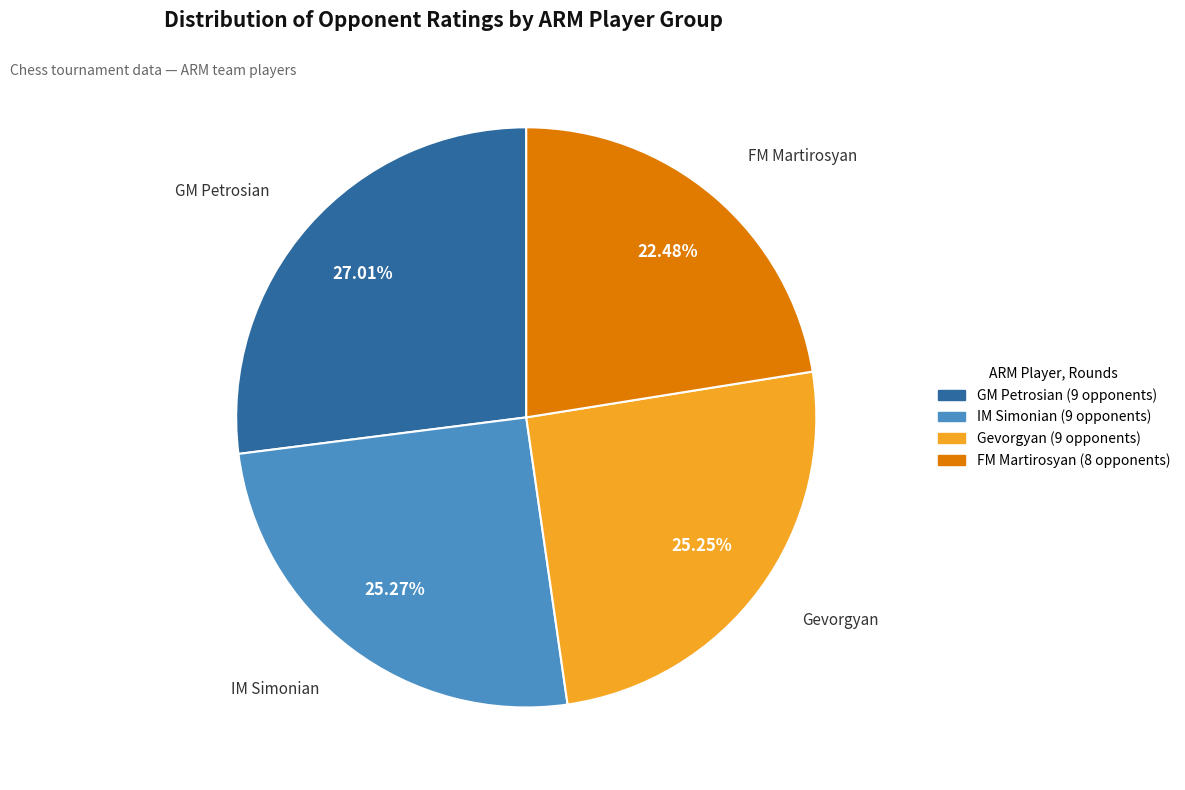

Is there a majority slice in this chart?

No